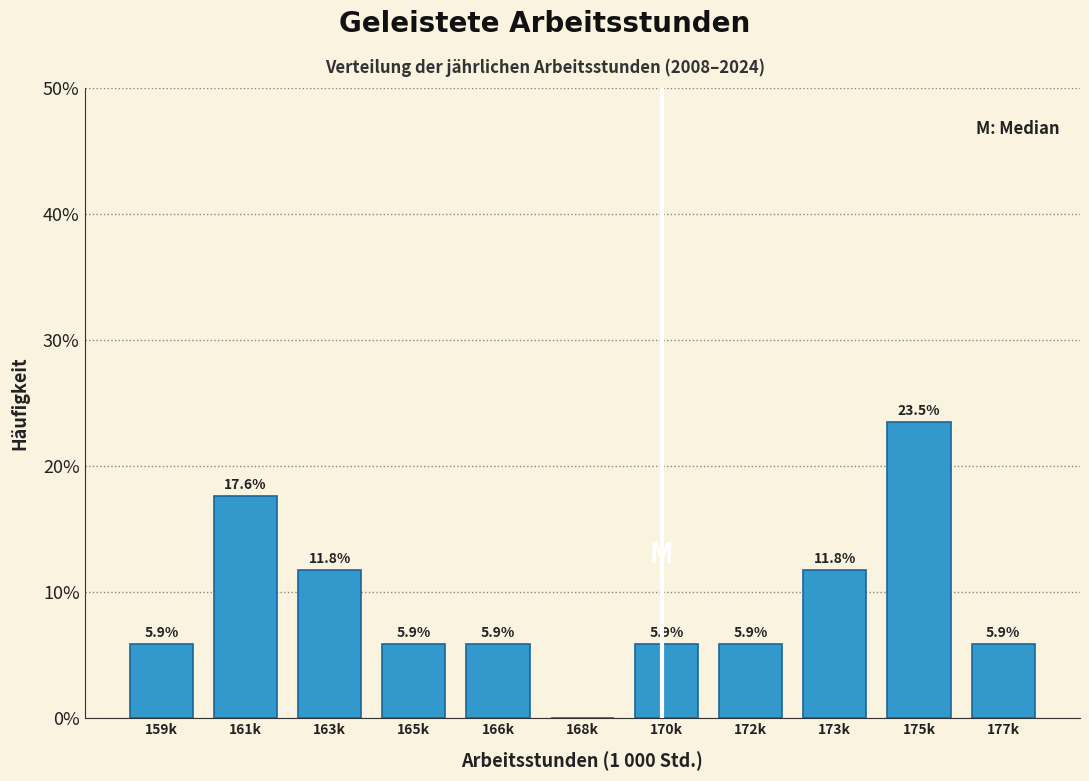

Reading right to left, extract all data points from this chart.

177k=5.9	175k=23.5	173k=11.8	172k=5.9	170k=5.9	168k=0.0	166k=5.9	165k=5.9	163k=11.8	161k=17.6	159k=5.9